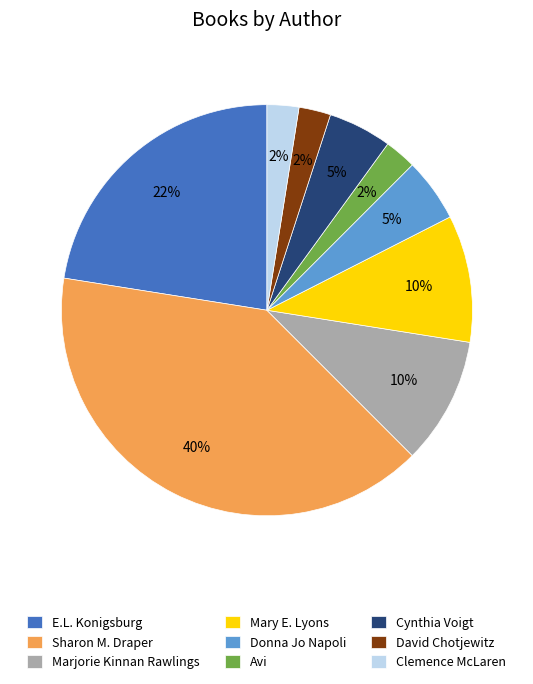

Is Clemence McLaren the majority of the pie?

No